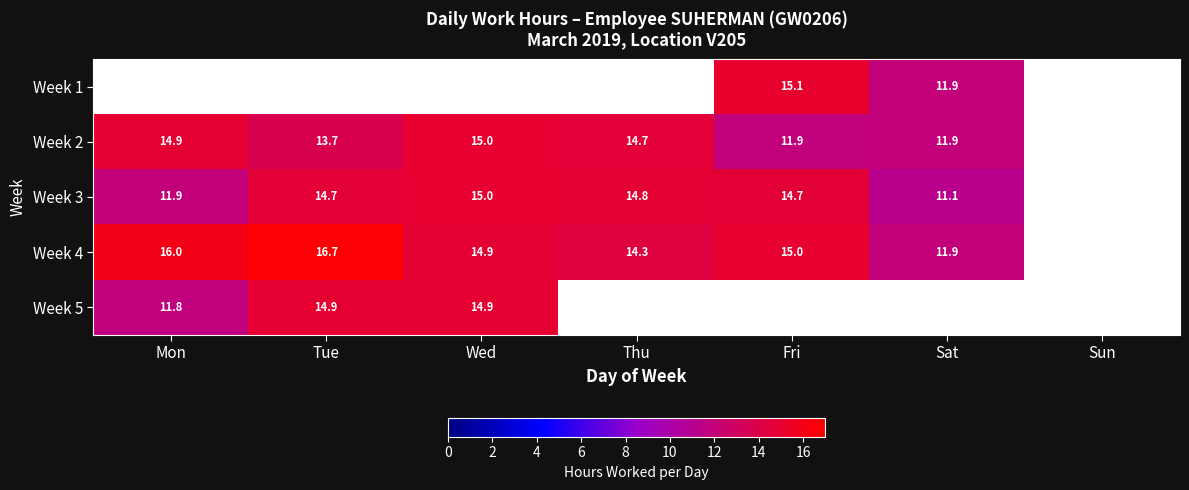

How many data points does each series have?

7